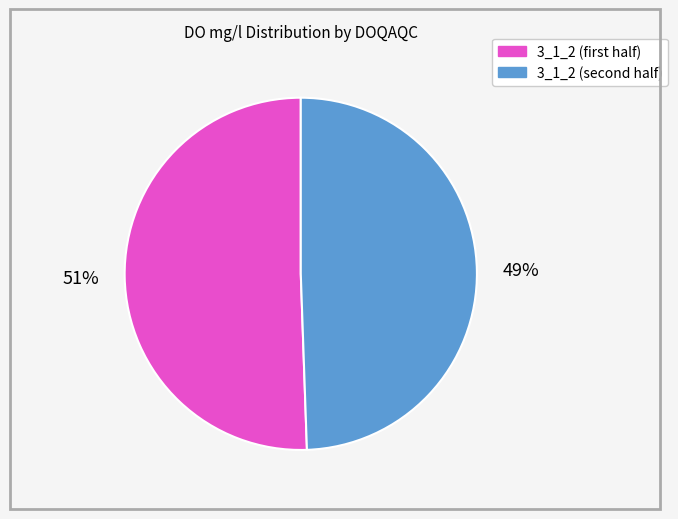

Is there any slice that represents more than half of the pie?

Yes